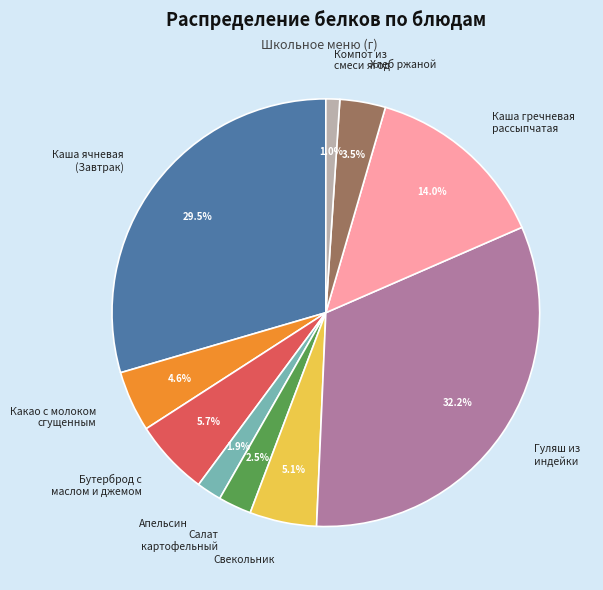

Between Каша ячневая (Завтрак) and Салат картофельный, which is larger?

Каша ячневая (Завтрак)